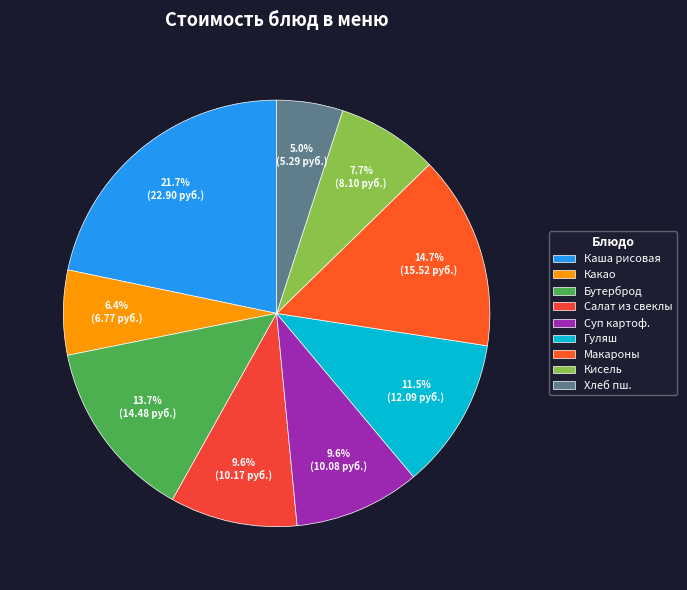

Which slice is the largest?

Каша рисовая